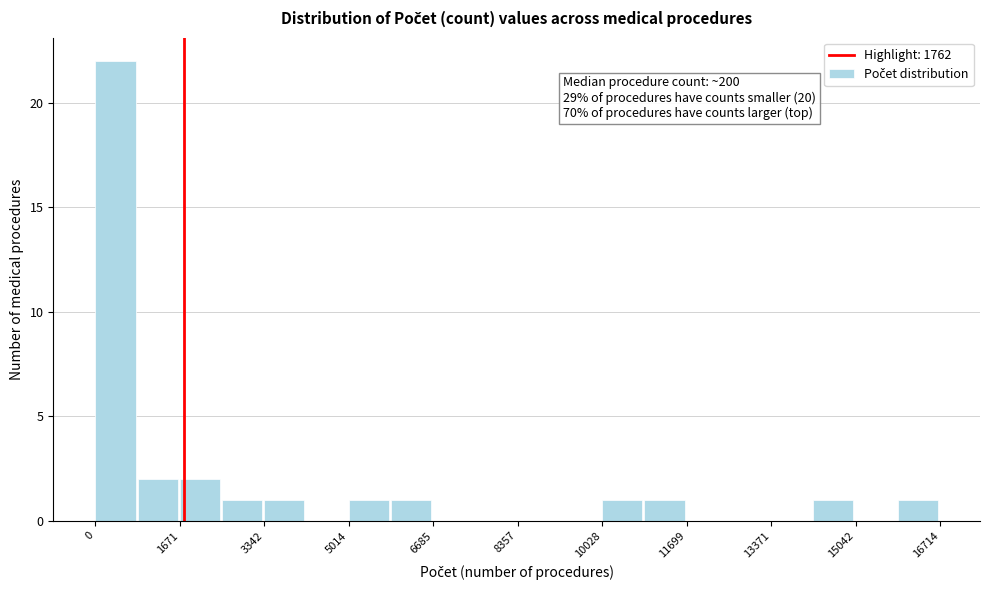

Over which range of the x-axis is the bar tallest?

0 to 800